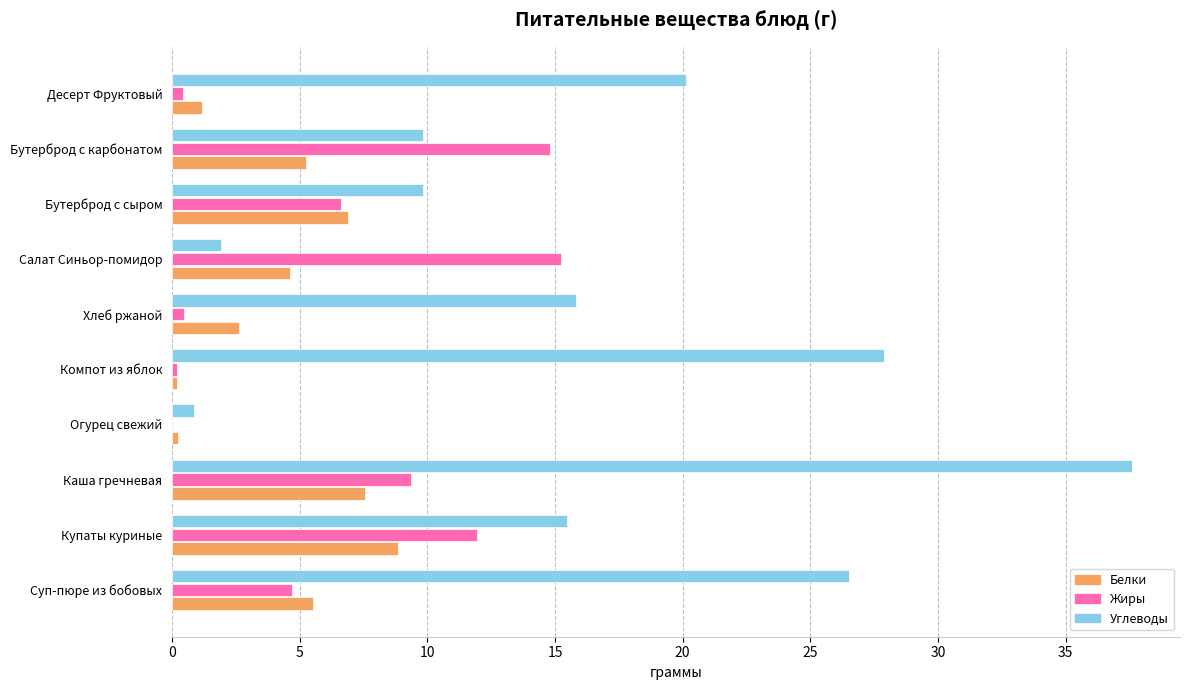

What is the maximum value for Жиры?

15.2